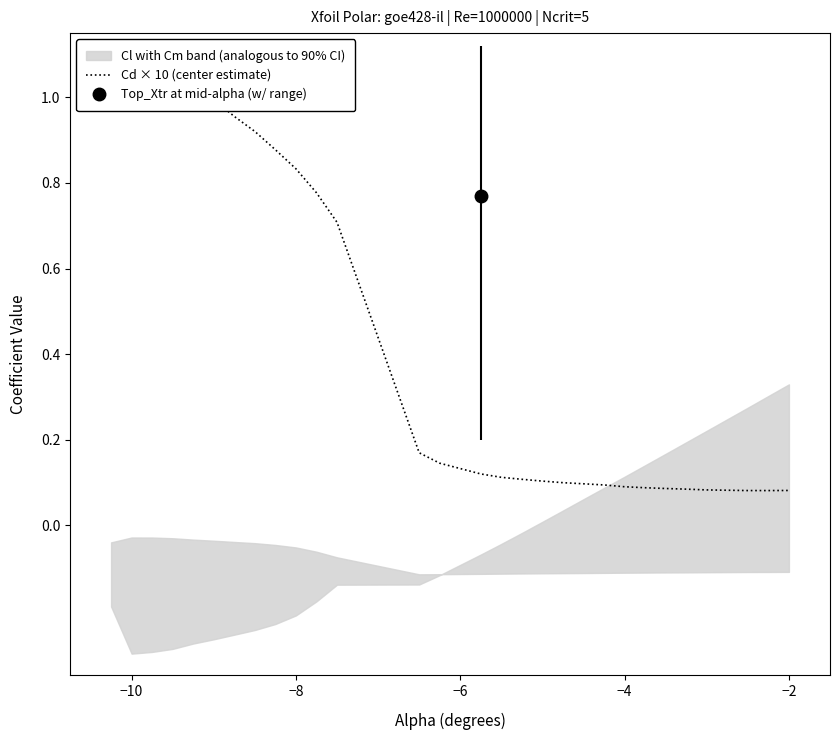

Reading left to right, extract all data points from this chart.

1.0	1.1	1.1	1.1	1.0	1.0	1.0	0.9	0.9	0.8	0.8	0.7	0.2	0.1	0.1	0.1	0.1	0.1	0.1	0.1	0.1	0.1	0.1	0.1	0.1	0.1	0.1	0.1	0.1	0.1